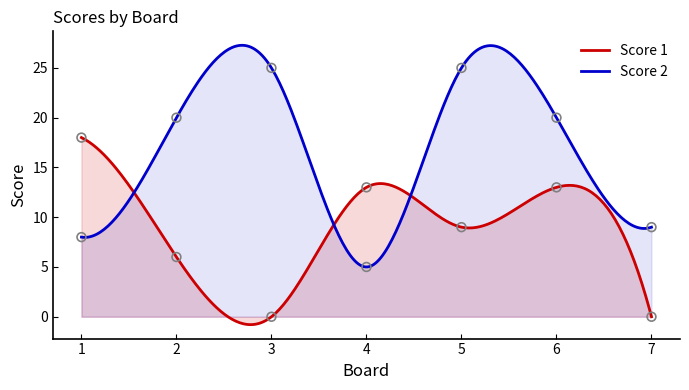

Is the value of Score 2 at 3 greater than the value of Score 1 at 5?

Yes